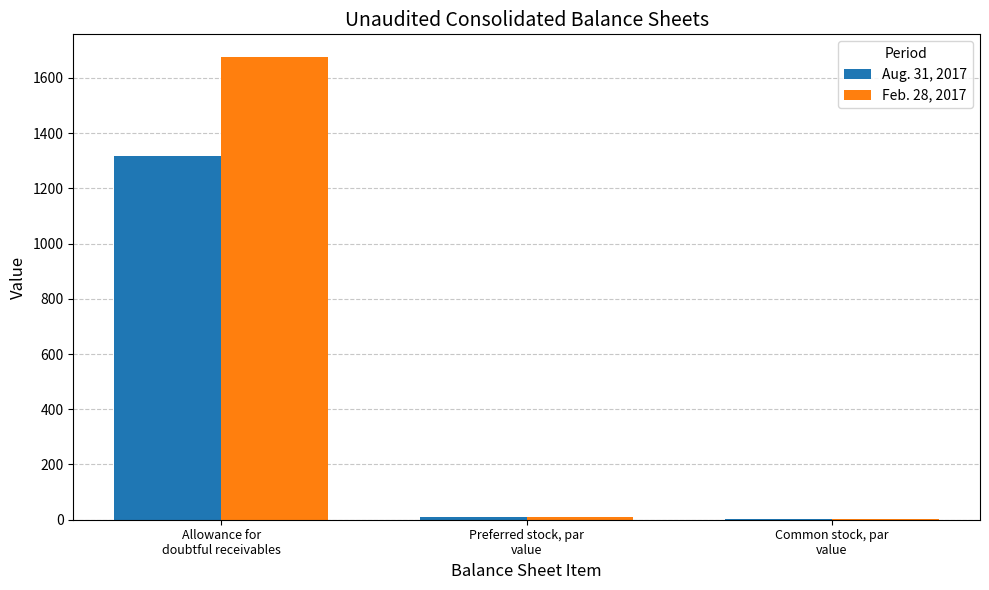

Reading right to left, list all the values displayed in this chart.

Aug. 31, 2017: 2.5	10.0	1318.0
Feb. 28, 2017: 2.5	10.0	1674.0